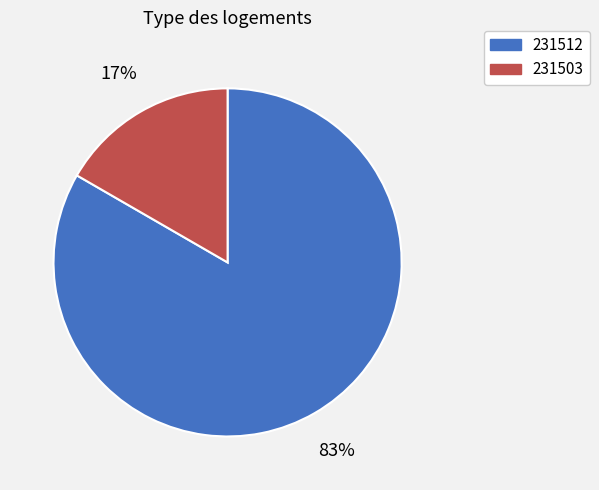

Rank the categories by value from lowest to highest.

231503, 231512